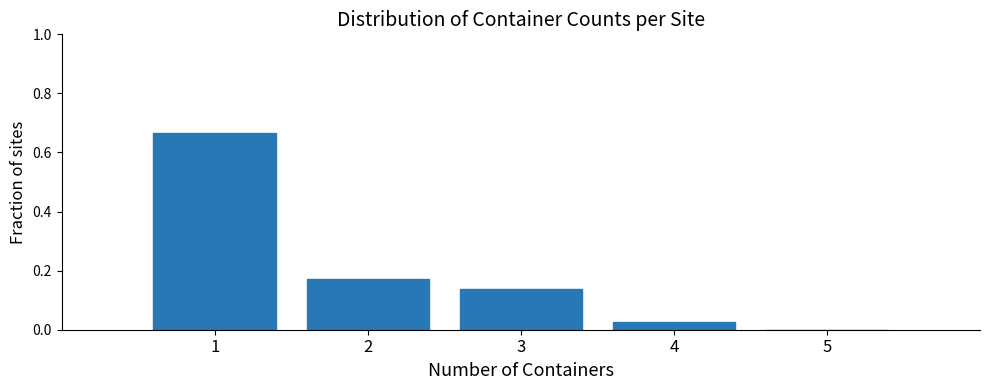

True or false: the data shows 0.0 at 5.

True